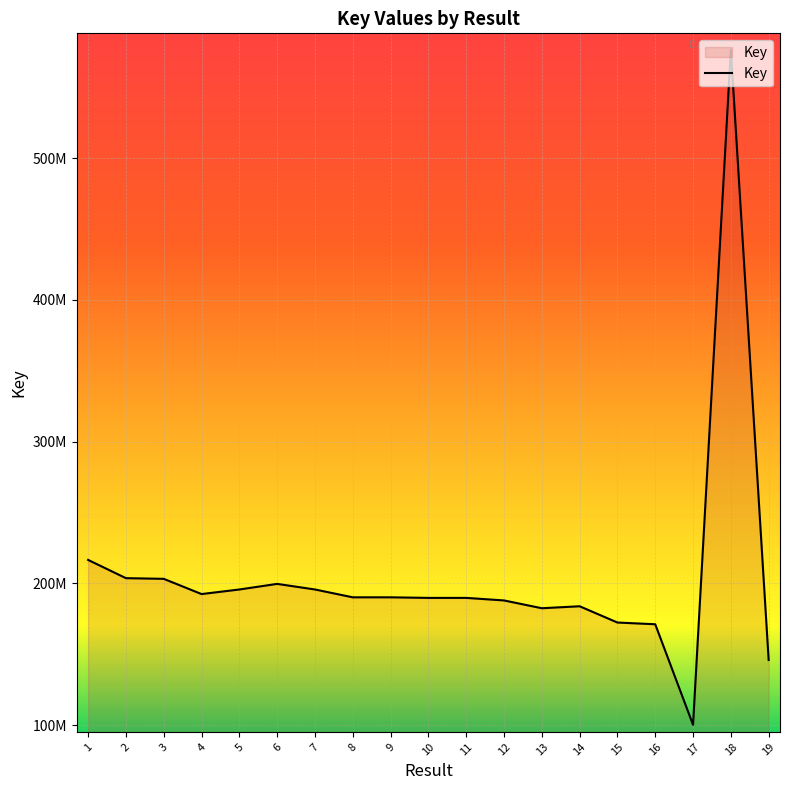

Does the chart have visible grid lines?

Yes